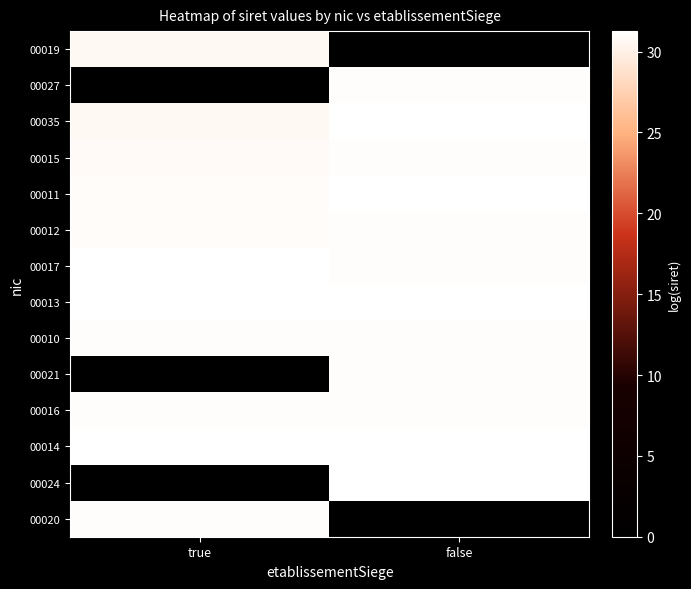

Reading right to left, what are all the values shown in this chart?

00019: false=0.0	true=30.7
00027: false=31.1	true=0.0
00035: false=31.2	true=30.7
00015: false=31.1	true=30.9
00011: false=31.2	true=30.9
00012: false=31.1	true=31.0
00017: false=31.0	true=31.2
00013: false=31.2	true=31.2
00010: false=31.1	true=31.1
00021: false=31.1	true=0.0
00016: false=31.1	true=31.1
00014: false=31.3	true=31.2
00024: false=31.2	true=0.0
00020: false=0.0	true=31.1